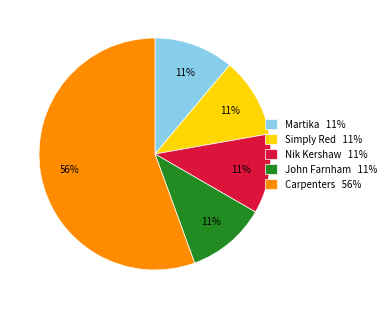

To the nearest percent, what is the average slice percentage?

20%